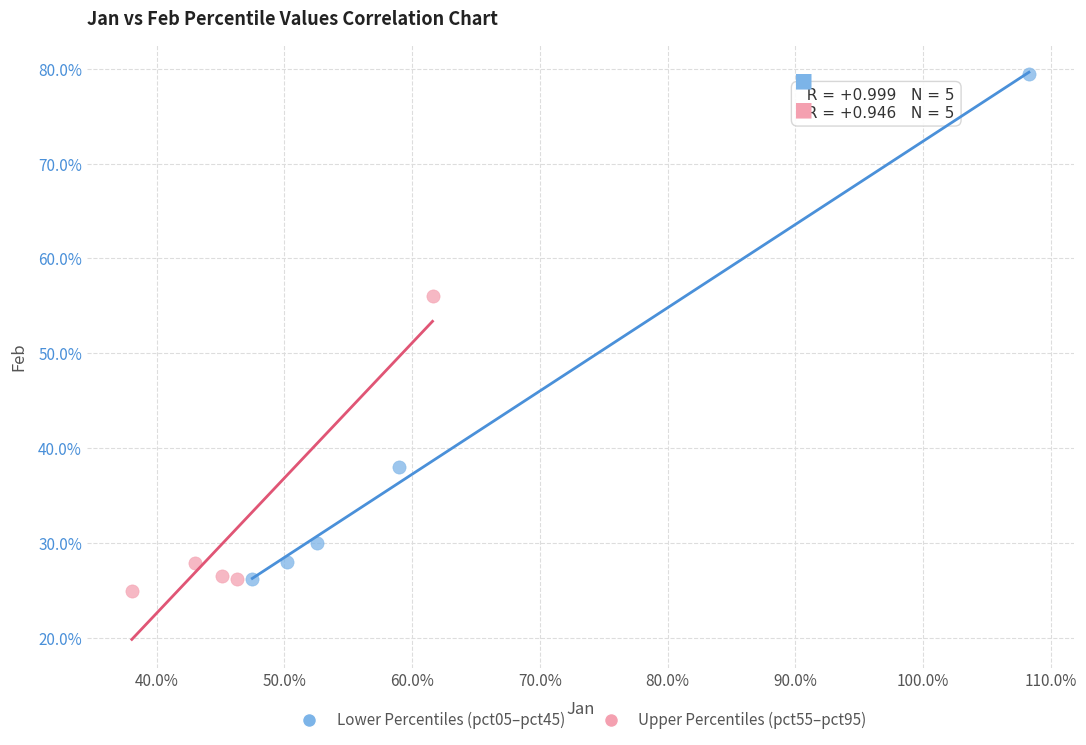

Which series contains the lowest Y value?

Upper Percentiles (pct55–pct95)